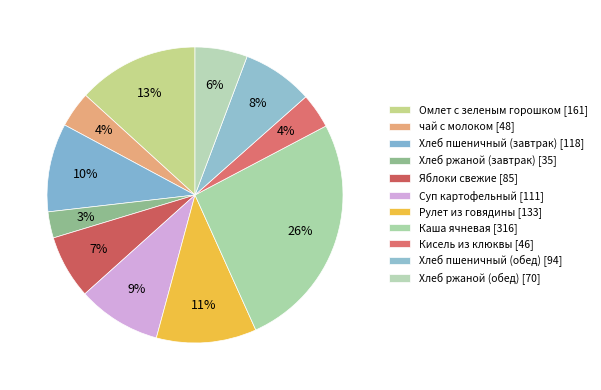

Approximately how many times larger is the value at Яблоки свежие compared to Кисель из клюквы?

1.8